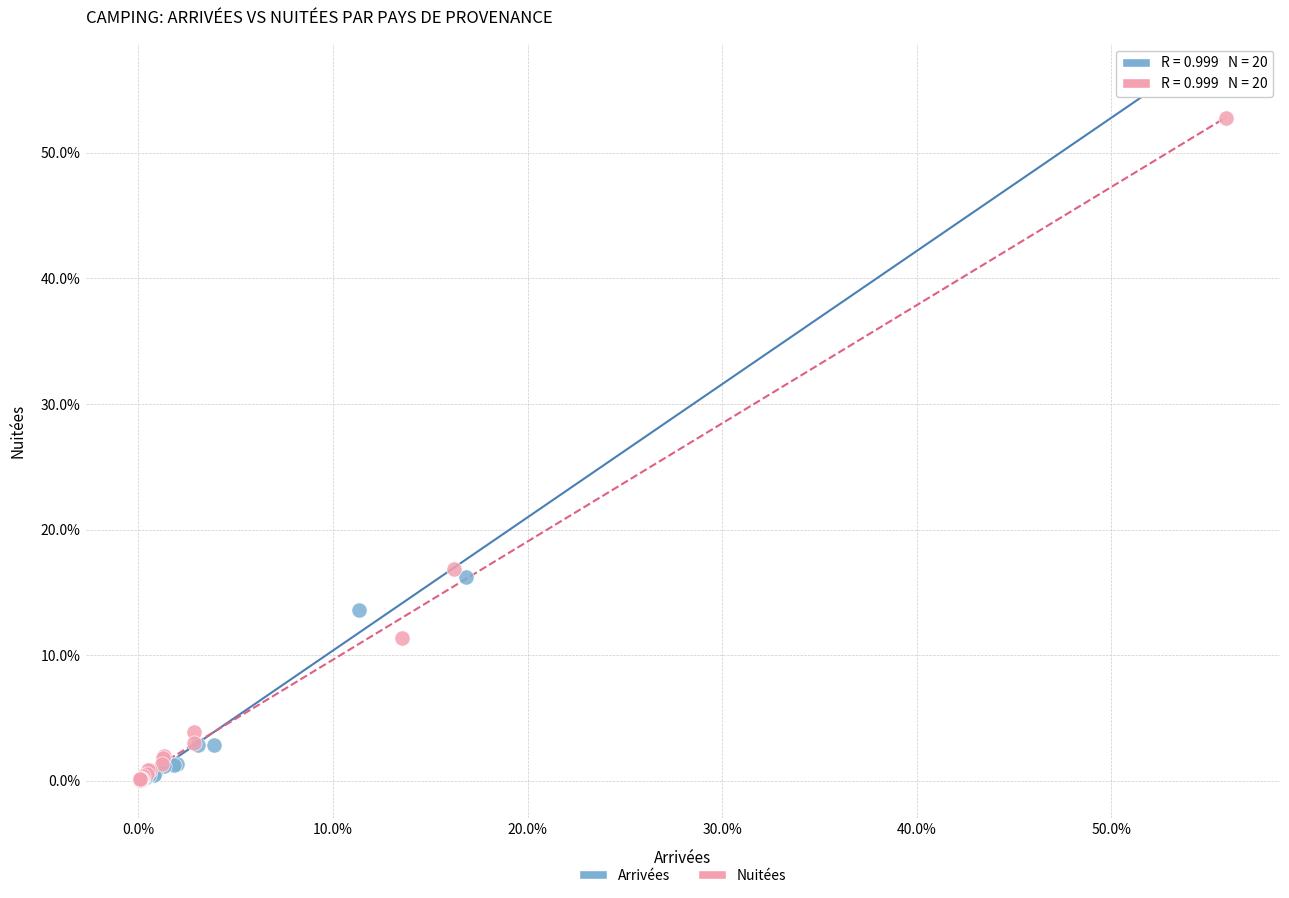

Which series has the largest Y range (max minus min)?

Arrivées